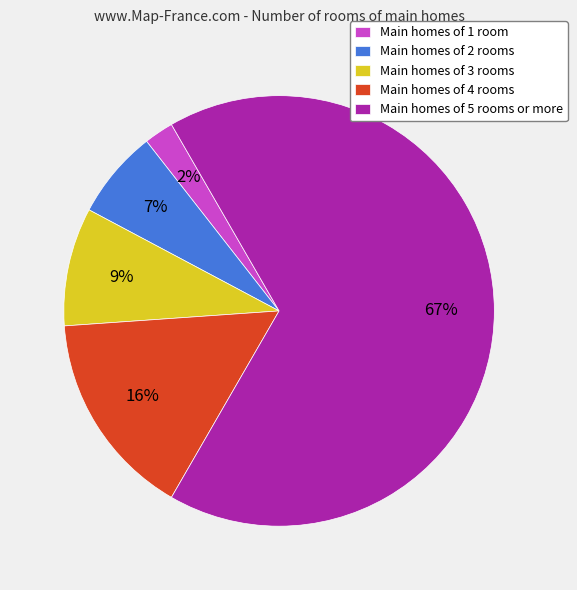

Which has a higher value, Main homes of 1 room or Main homes of 4 rooms?

Main homes of 4 rooms